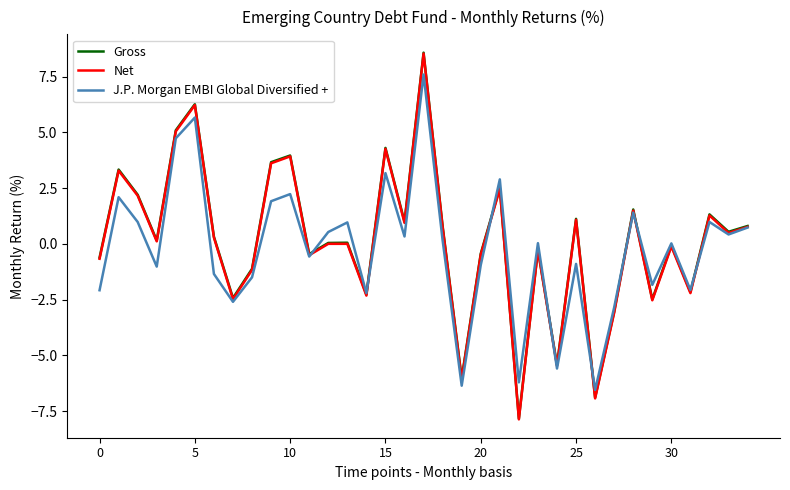

What is the minimum value for Net?

-7.9